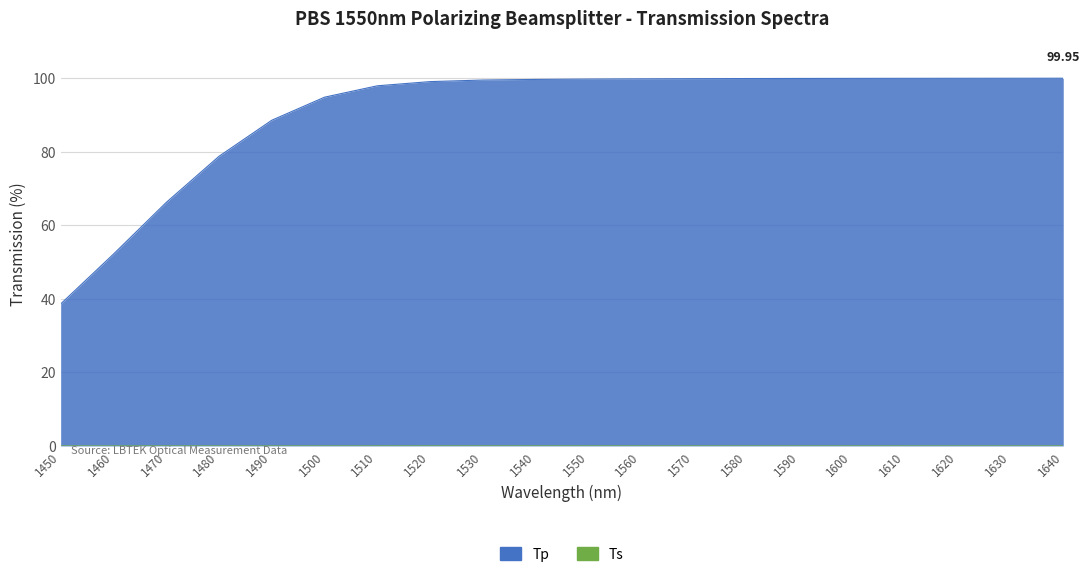

True or false: Ts and Tp cross at least once.

False